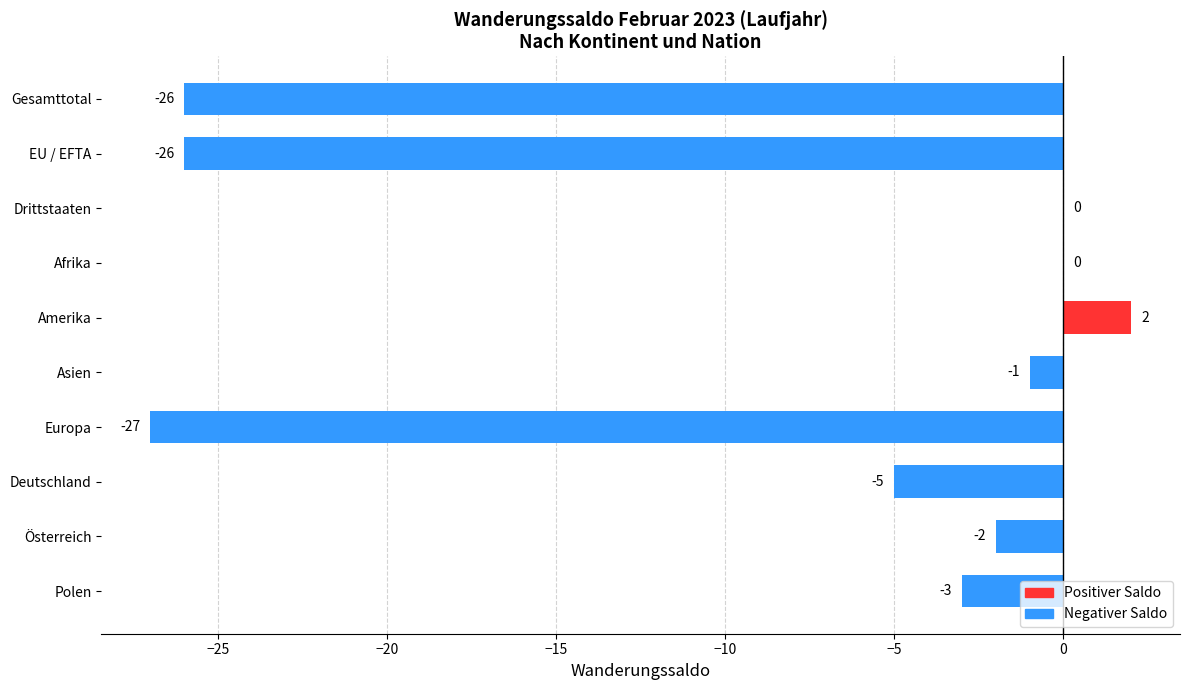

What is the change in value from Gesamttotal to Drittstaaten?

+26